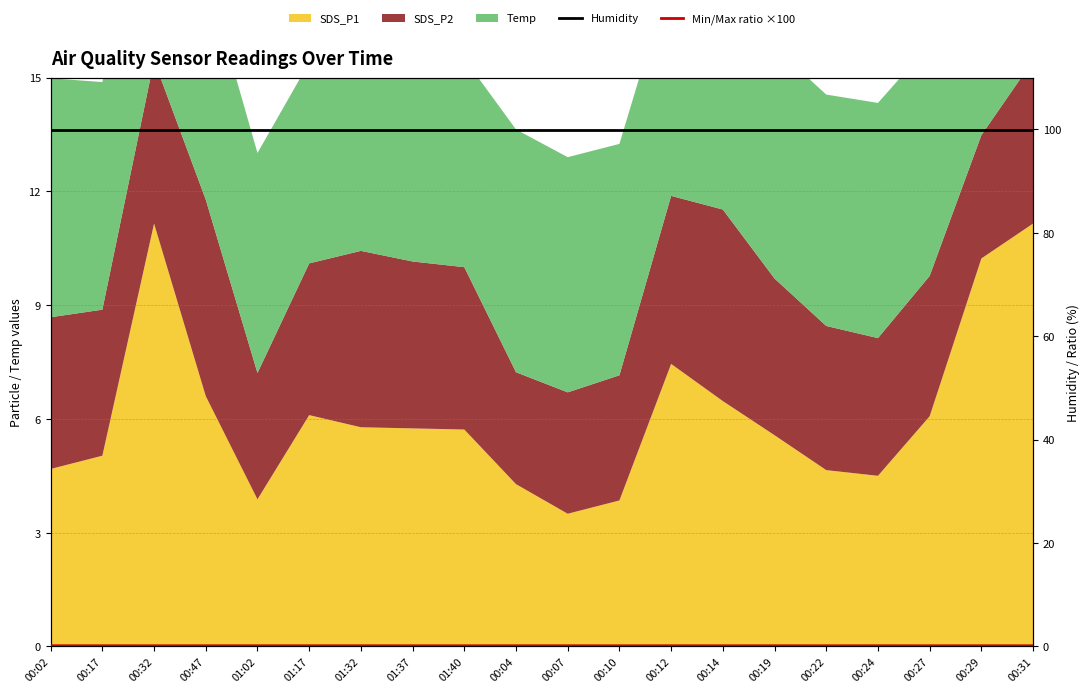

True or false: Humidity has more than 0 interior local peaks.

False